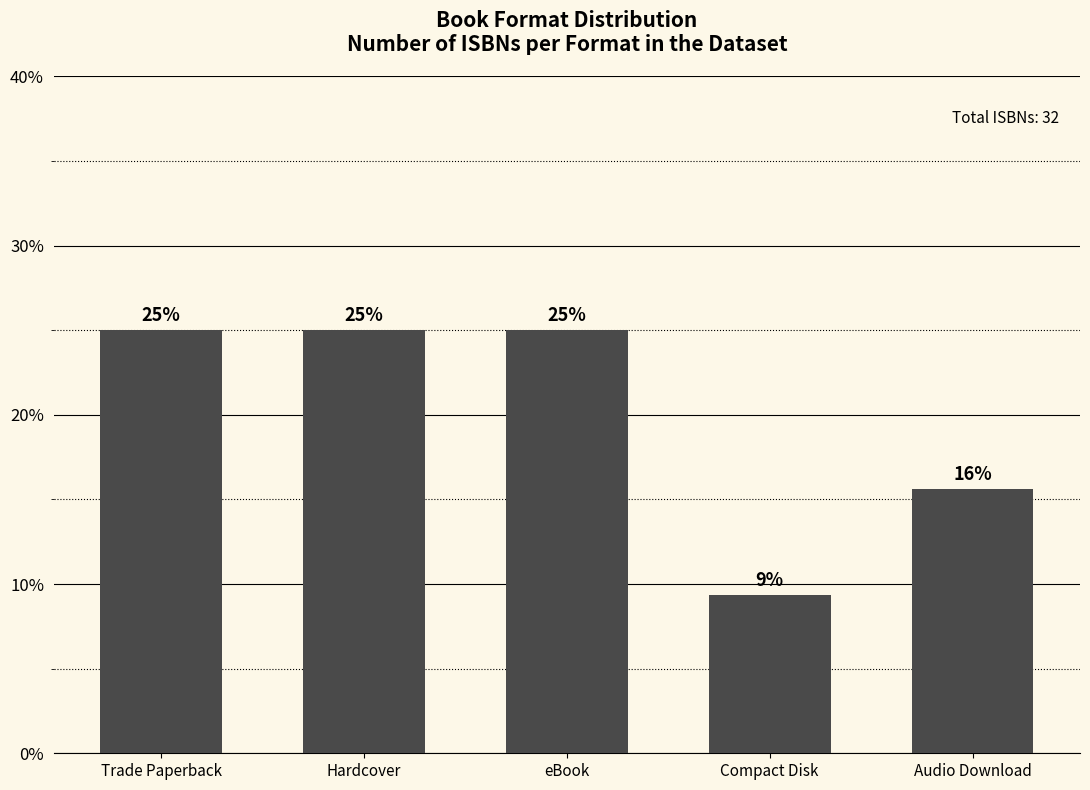

Which label corresponds to the smallest value in the chart?

Compact Disk